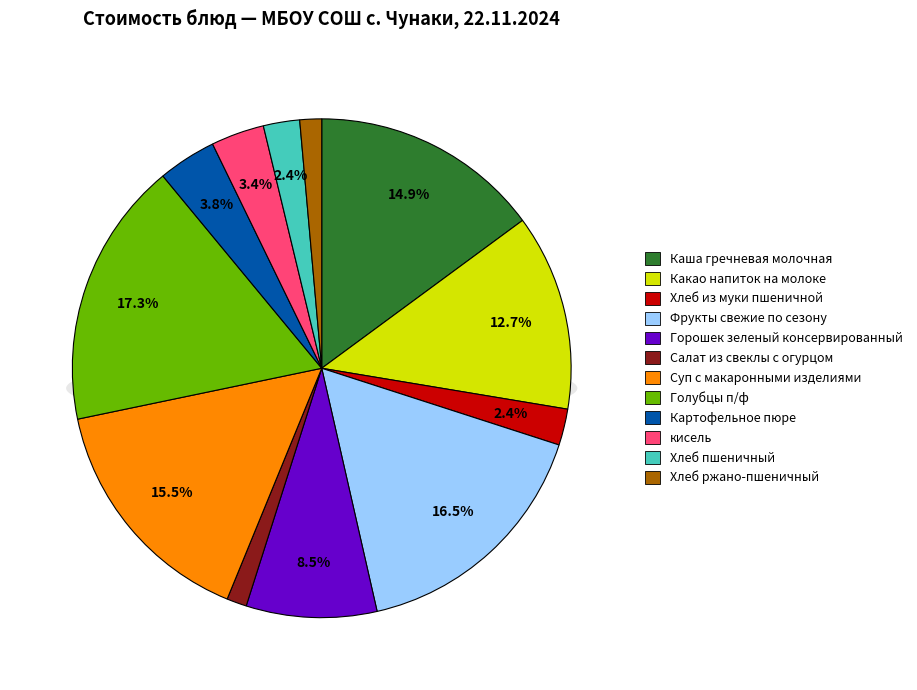

Is there a majority slice in this chart?

No